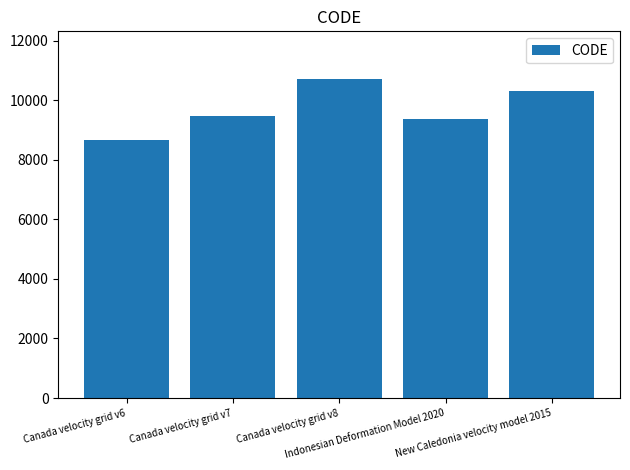

What is the minimum value shown in the chart?

8676